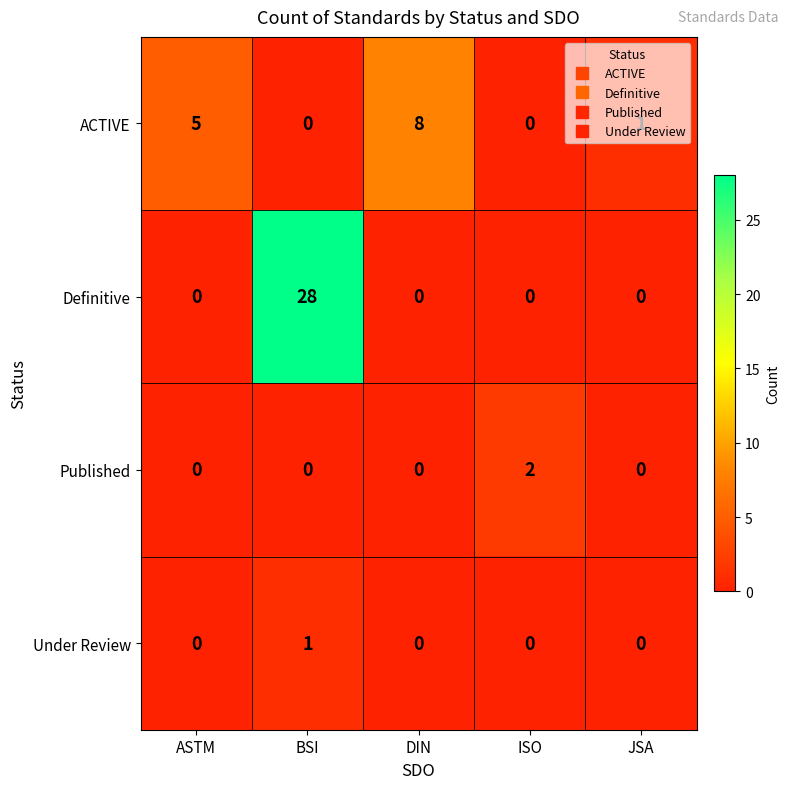

Which category has the highest value across all series?

BSI